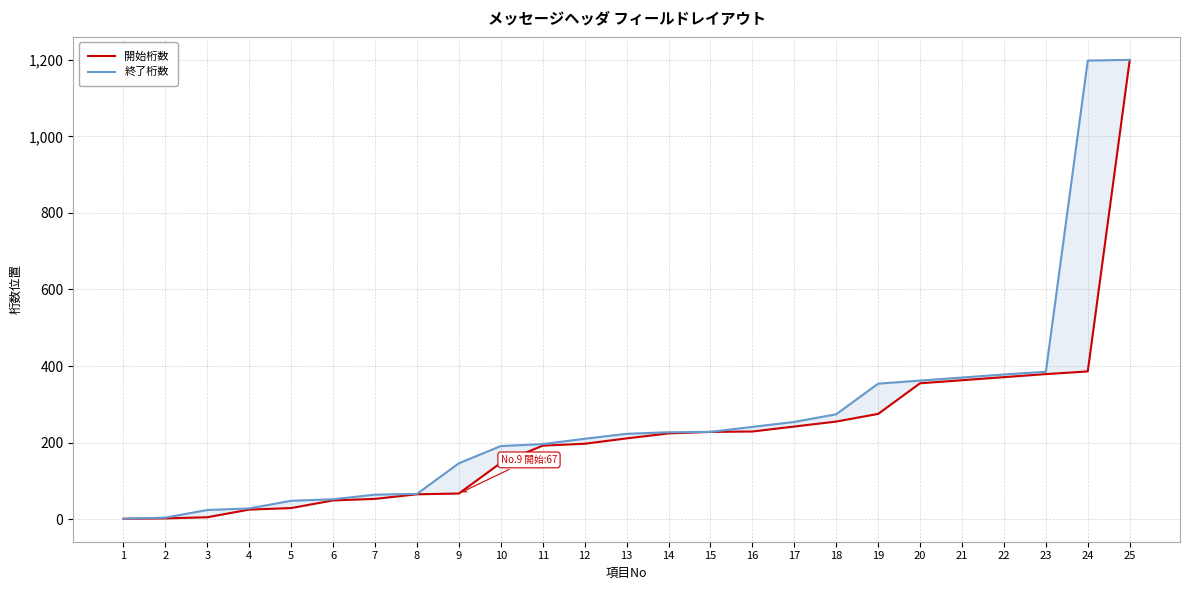

How many lines are shown in the chart?

2